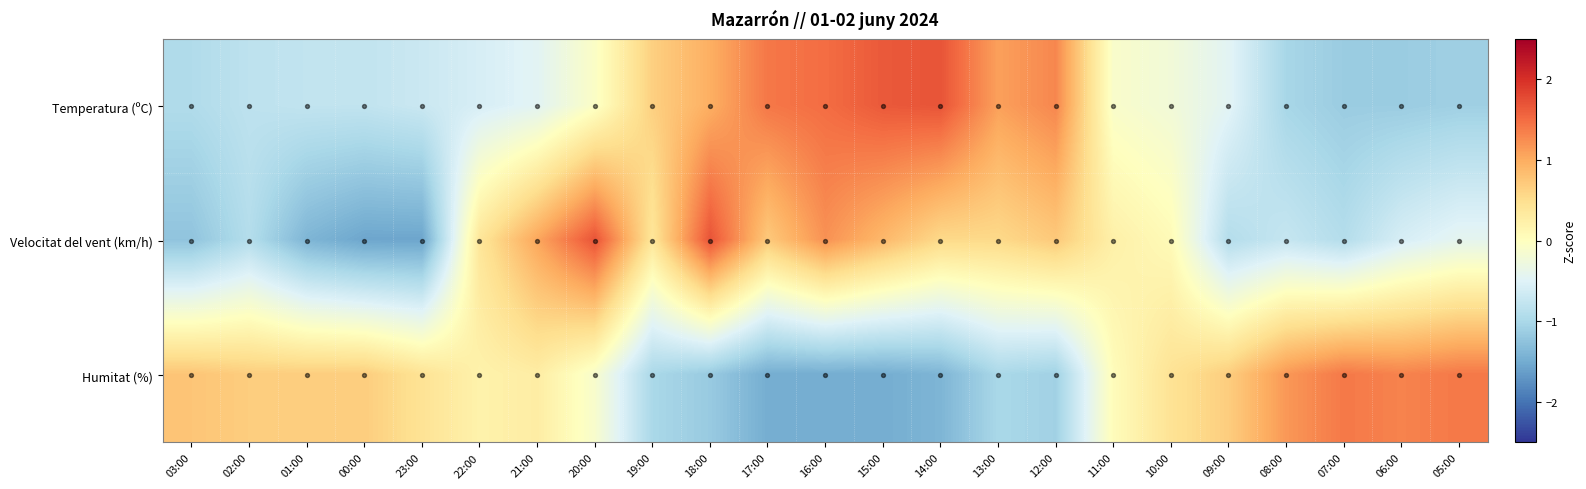

The Velocitat del vent (km/h) series shows -1.4 at 07:00. True or false?

False